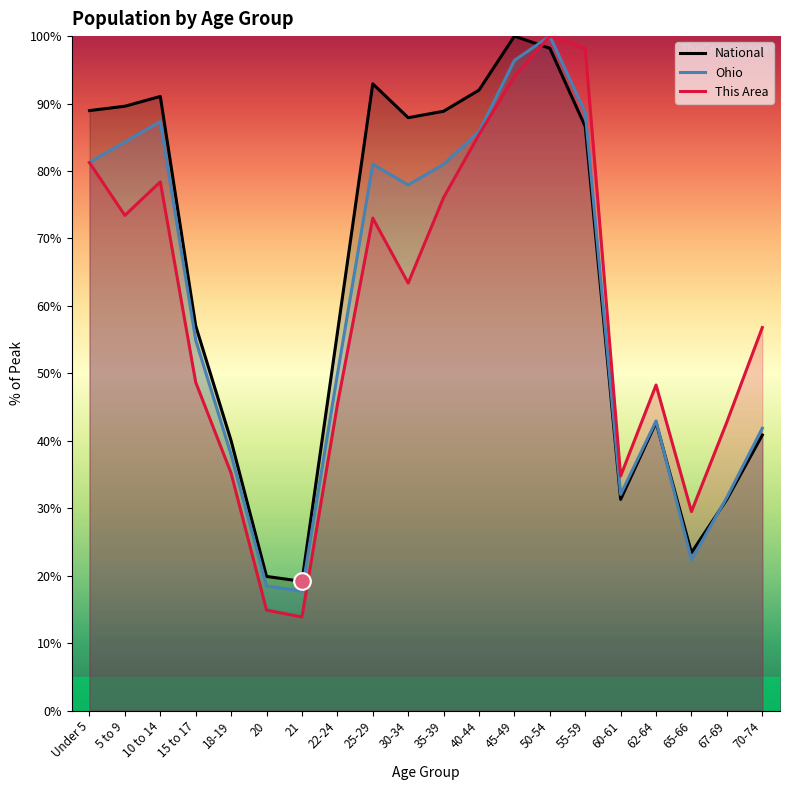

What value does the Ohio series have at 55-59?

88.7